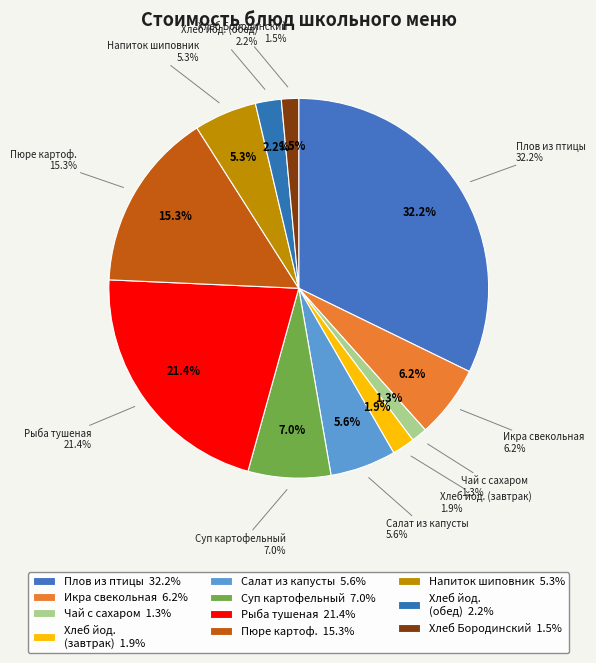

How many slices are in this pie chart?

11